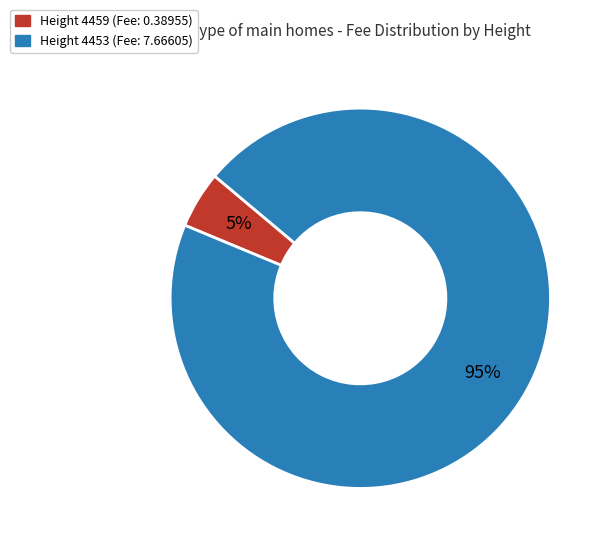

Count the number of slices in the pie.

2